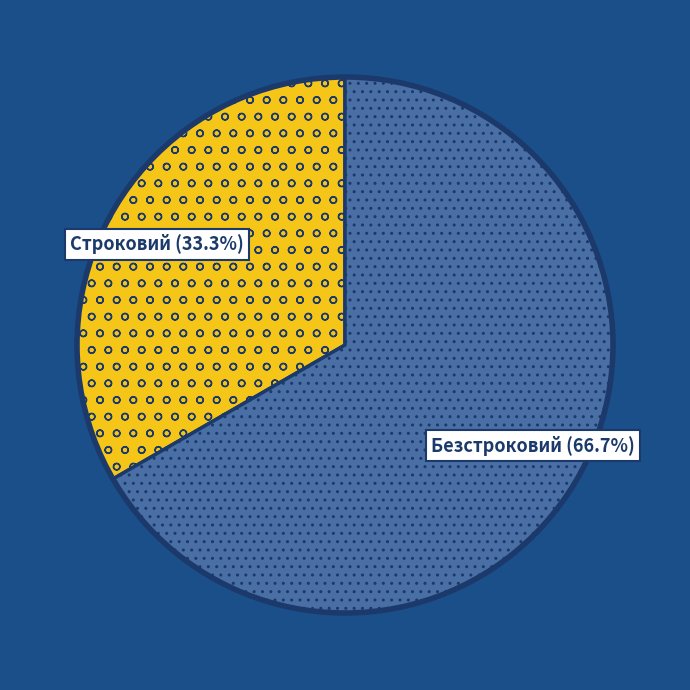

To the nearest percent, what is the difference between the Строковий and Безстроковий slice percentages?

33%